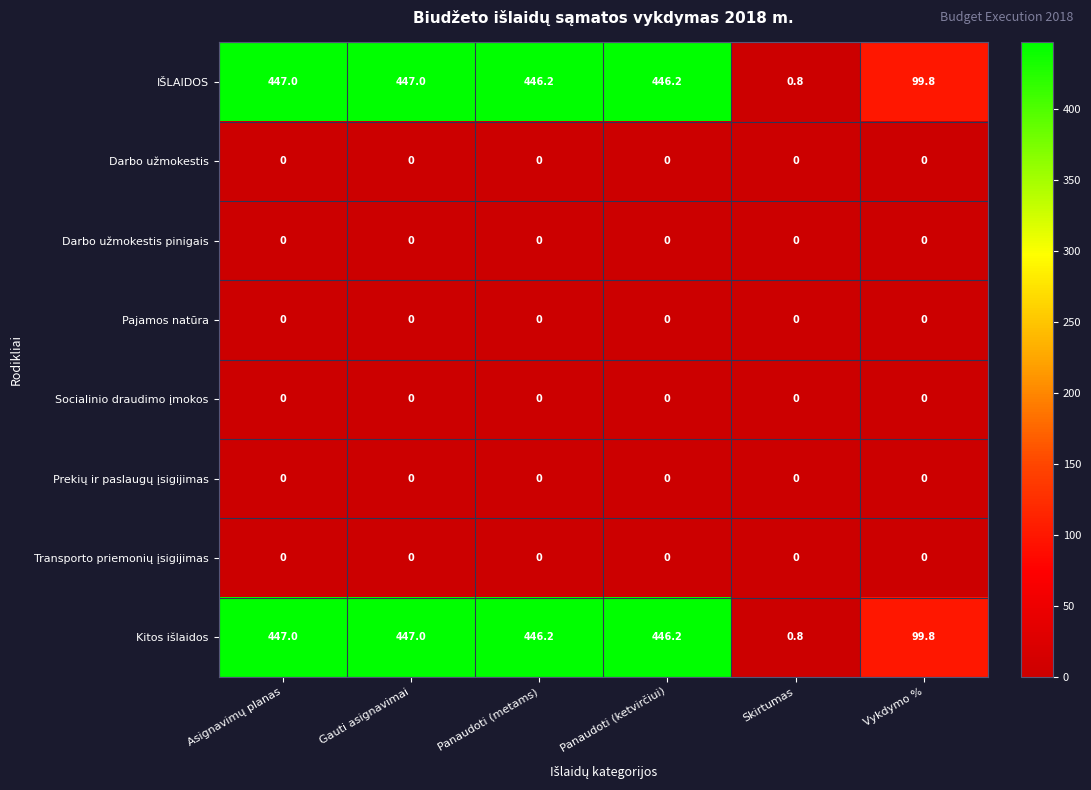

What is the spread (max minus min) of values at Panaudoti (metams)?

446.2